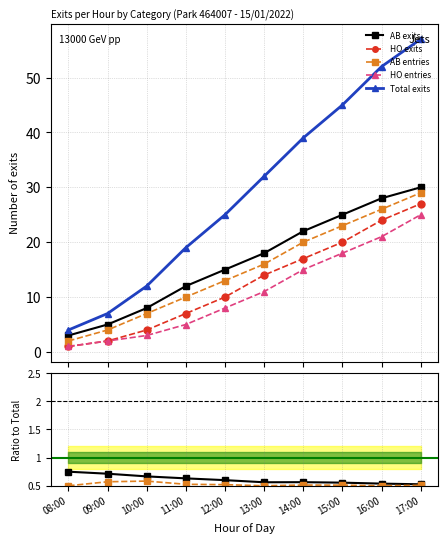

Reading left to right, what are all the values shown in this chart?

AB exits: 0.8	0.7	0.7	0.6	0.6	0.6	0.6	0.6	0.5	0.5
HO exits: 0.2	0.3	0.3	0.4	0.4	0.4	0.4	0.4	0.5	0.5
AB entries: 0.5	0.6	0.6	0.5	0.5	0.5	0.5	0.5	0.5	0.5
HO entries: 0.2	0.3	0.2	0.3	0.3	0.3	0.4	0.4	0.4	0.4
Total exits: 4.0	7.0	12.0	19.0	25.0	32.0	39.0	45.0	52.0	57.0